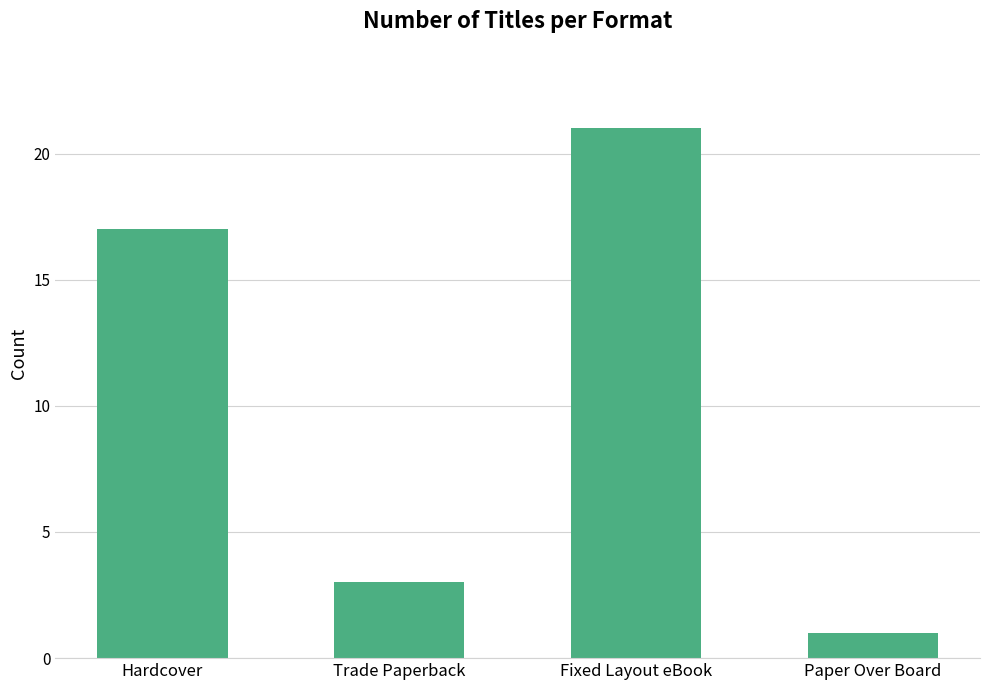

How many categories are shown in the chart?

4